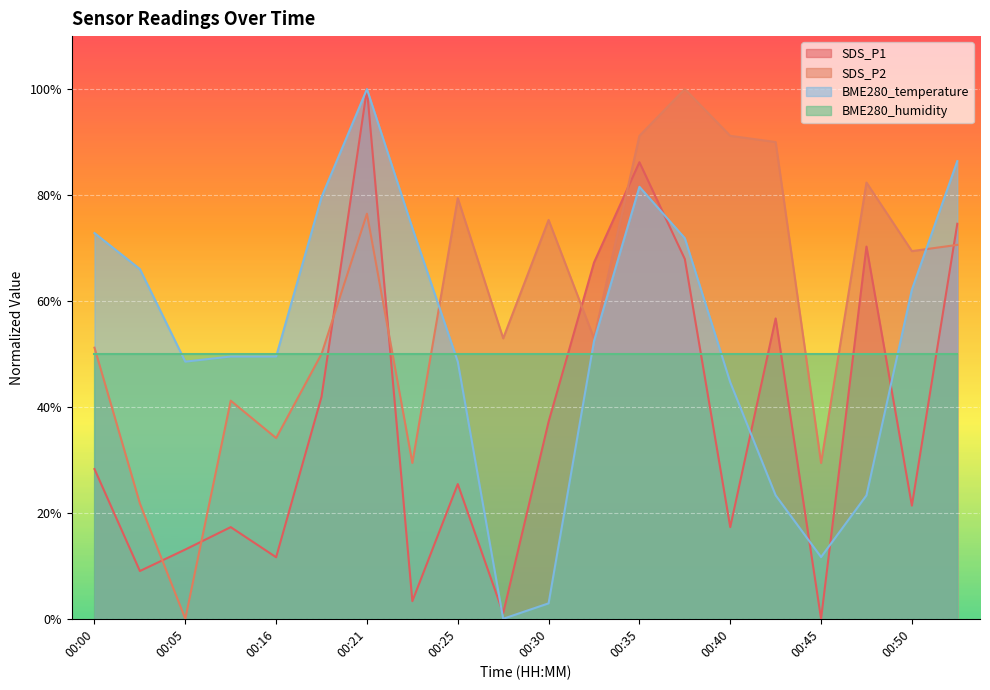

Which series has the largest total across all categories?

SDS_P2